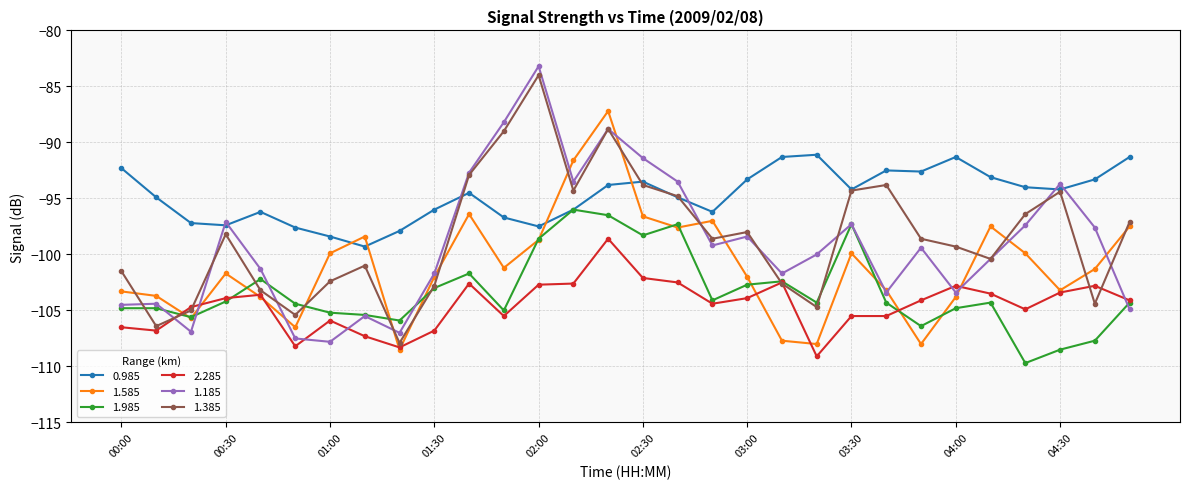

How many interior local valleys does the 1.585 series have?

8